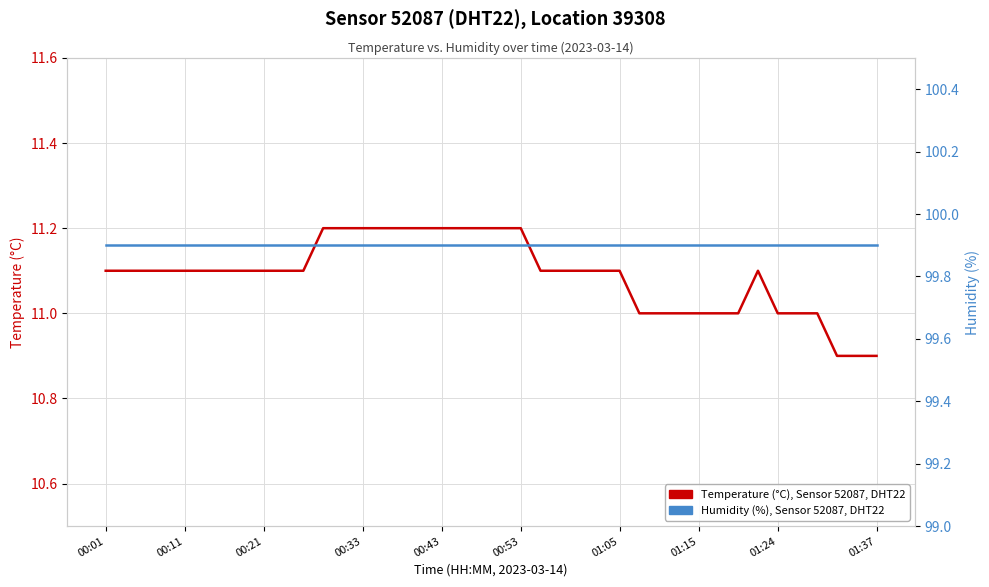

True or false: Humidity (%), Sensor 52087, DHT22 and Temperature (°C), Sensor 52087, DHT22 cross at least once.

False